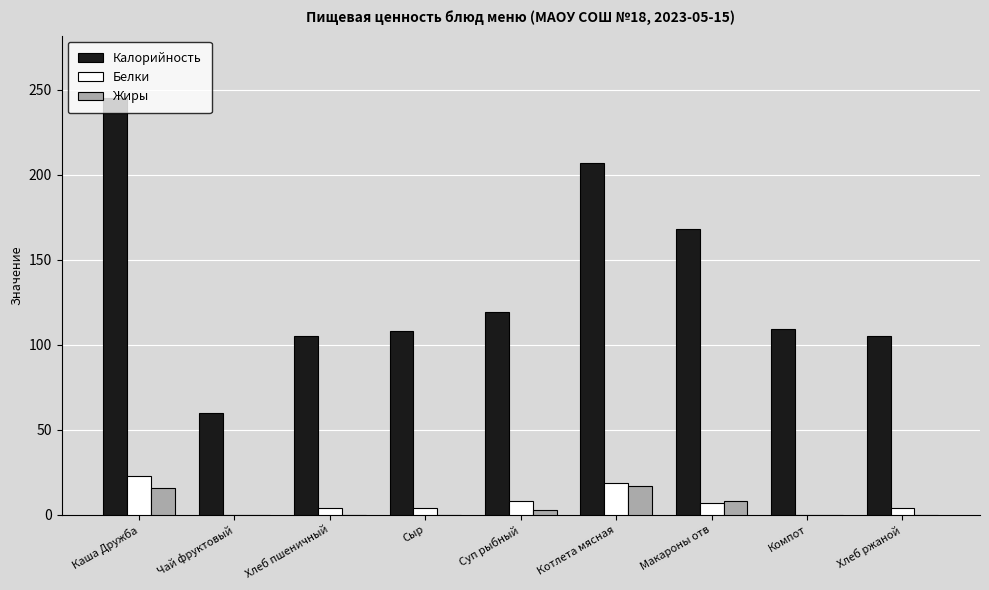

Is the value of Белки at Чай фруктовый greater than the value of Калорийность at Хлеб пшеничный?

No